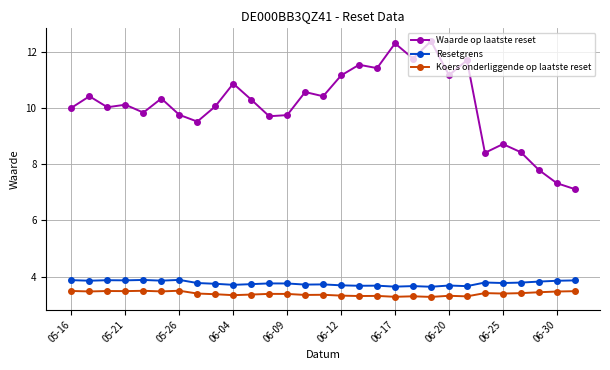

What is the smallest value displayed?

3.3